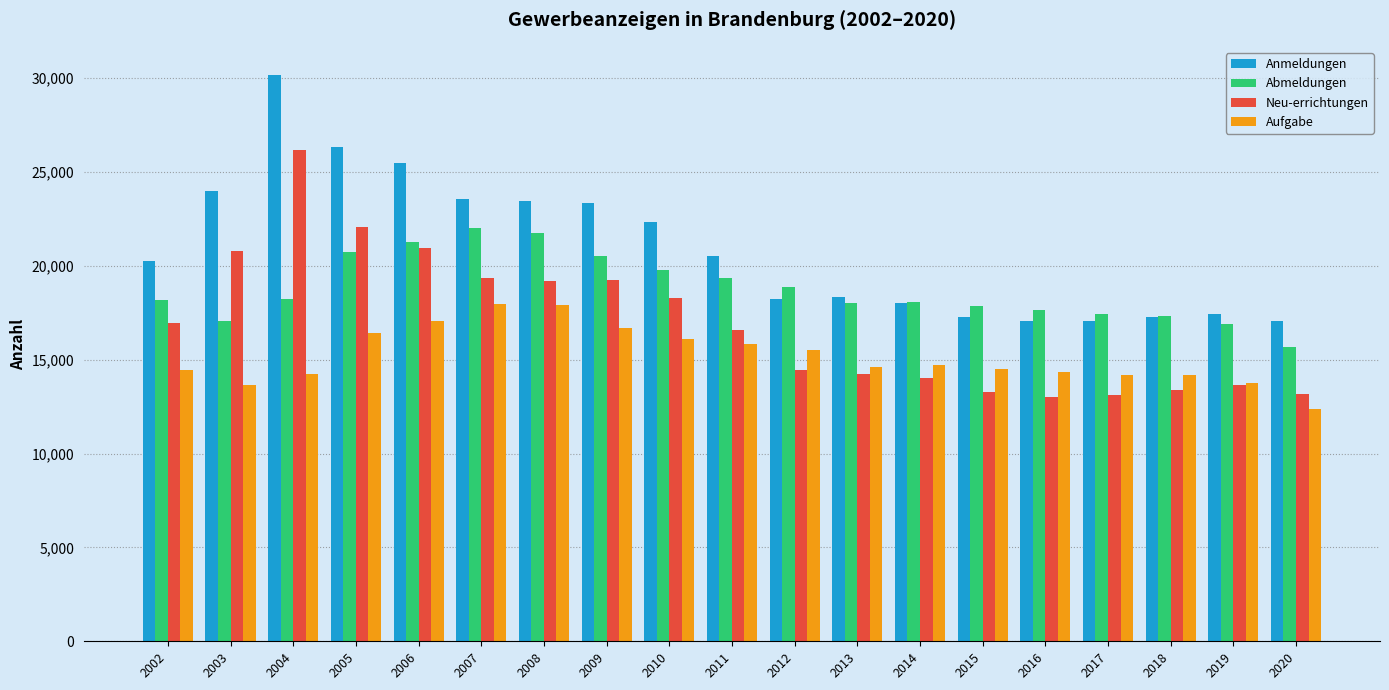

What is the approximate value of Abmeldungen at 2018?

17314